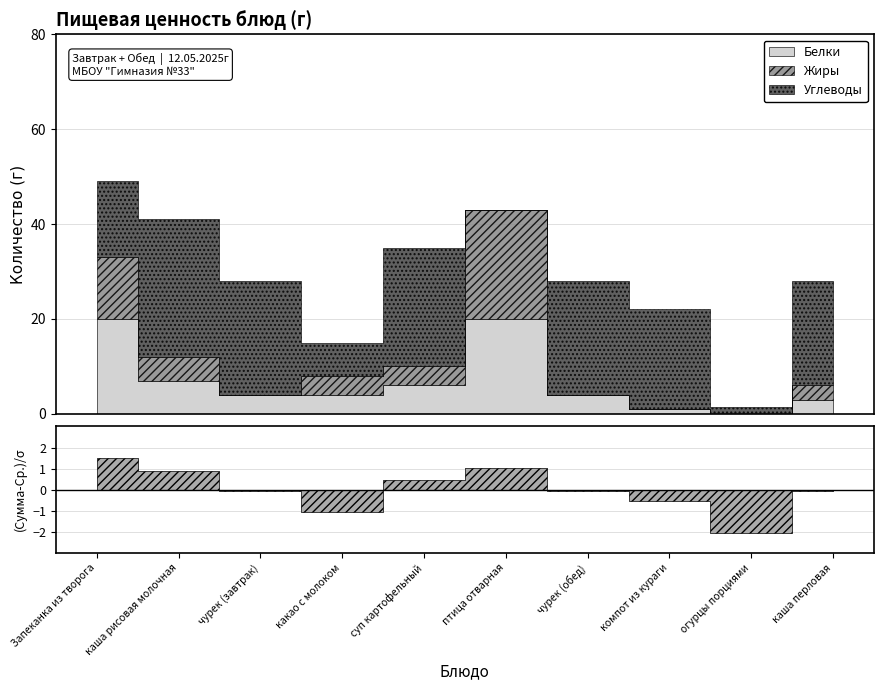

Reading right to left, list all the values displayed in this chart.

Белки: 3.0	0.0	1.0	4.0	20.0	6.0	4.0	4.0	7.0	20.0
Жиры: 3.0	0.0	0.0	0.0	23.0	4.0	4.0	0.0	5.0	13.0
Углеводы: 22.0	1.5	21.0	24.0	0.0	25.0	7.0	24.0	29.0	16.0